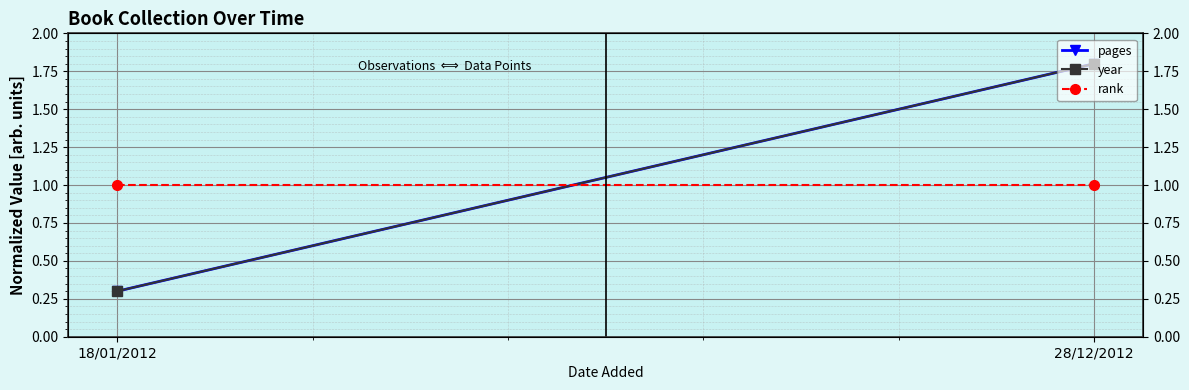

What is the lowest value of the year series?

0.3